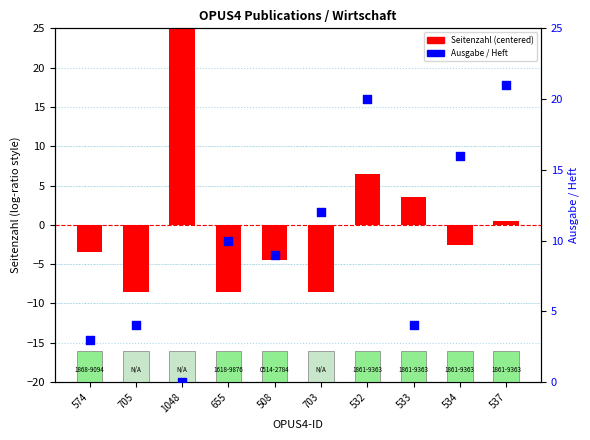

What are all the series names shown in the legend?

Seitenzahl (centered), Ausgabe / Heft